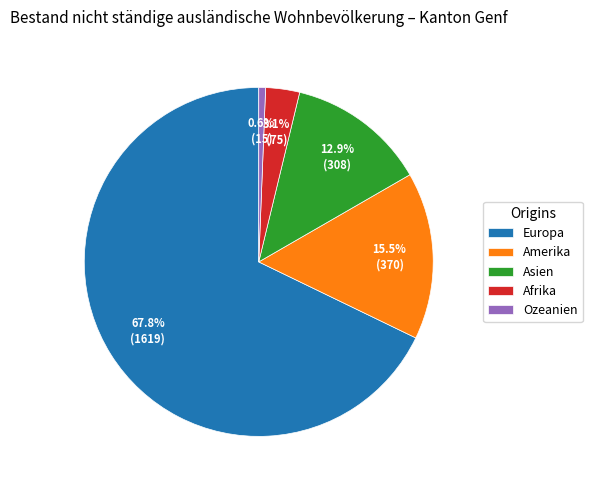

Is the sum of Asien and Amerika greater than half?

No